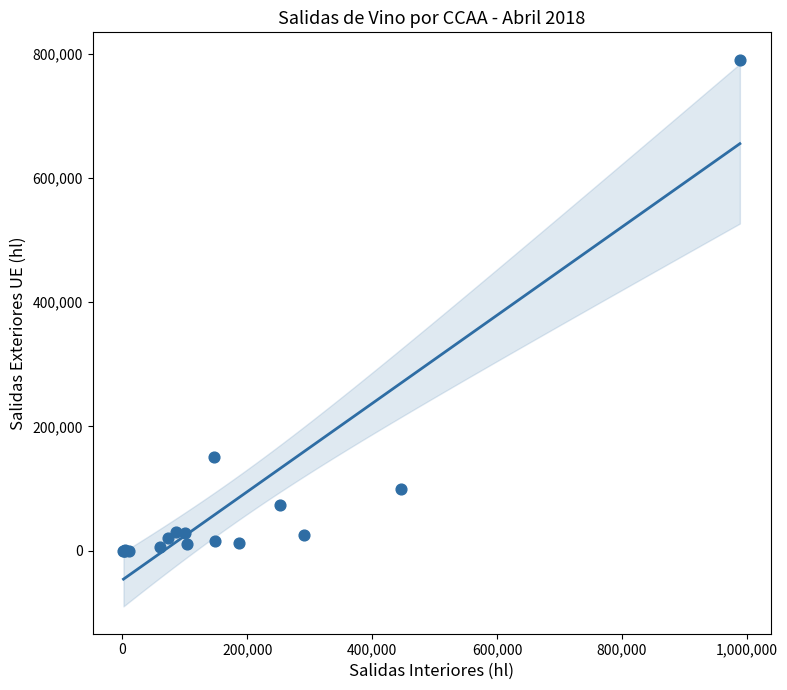

What Y value in the scatter plot is closest to 395282?

150561